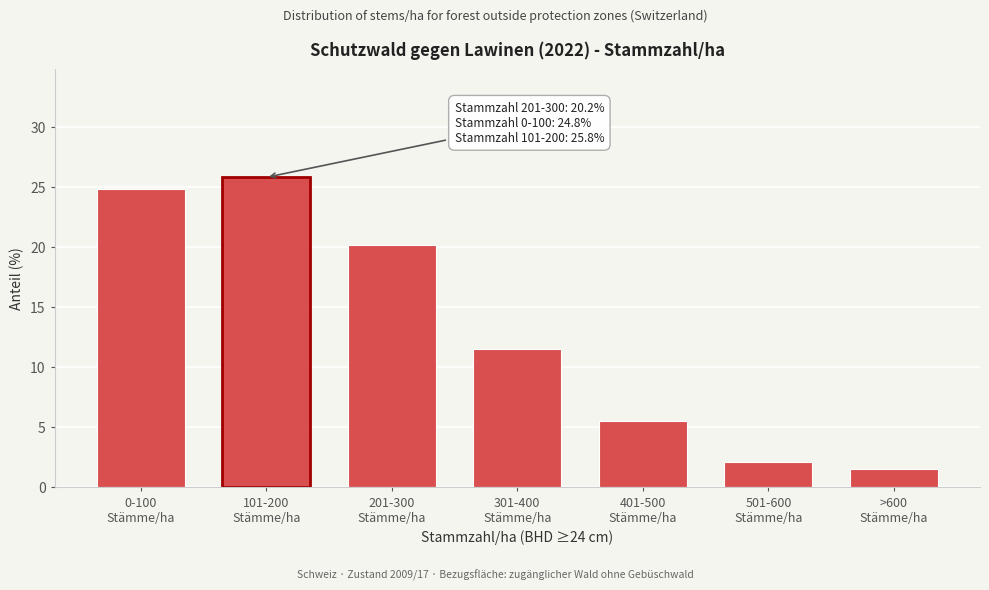

Reading left to right, what are all the values shown in this chart?

24.8	25.8	20.2	11.5	5.5	2.1	1.5